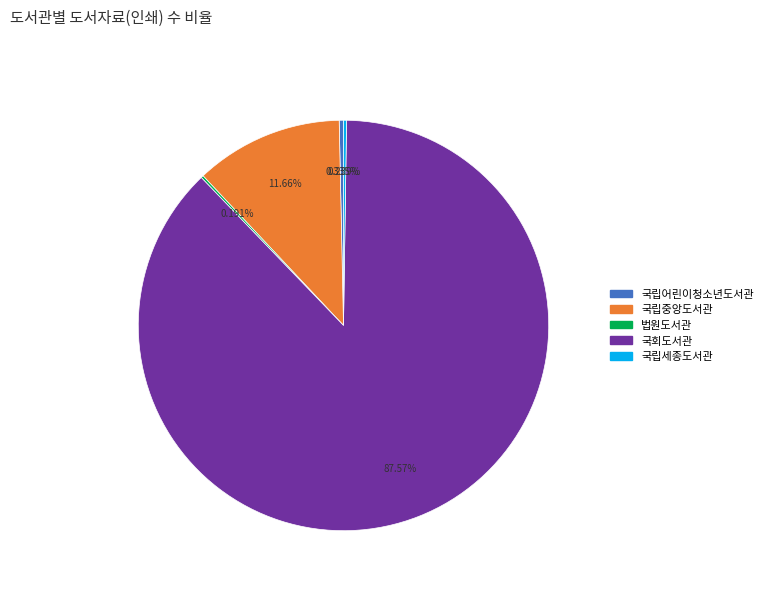

To the nearest percent, what is the average slice percentage?

20%